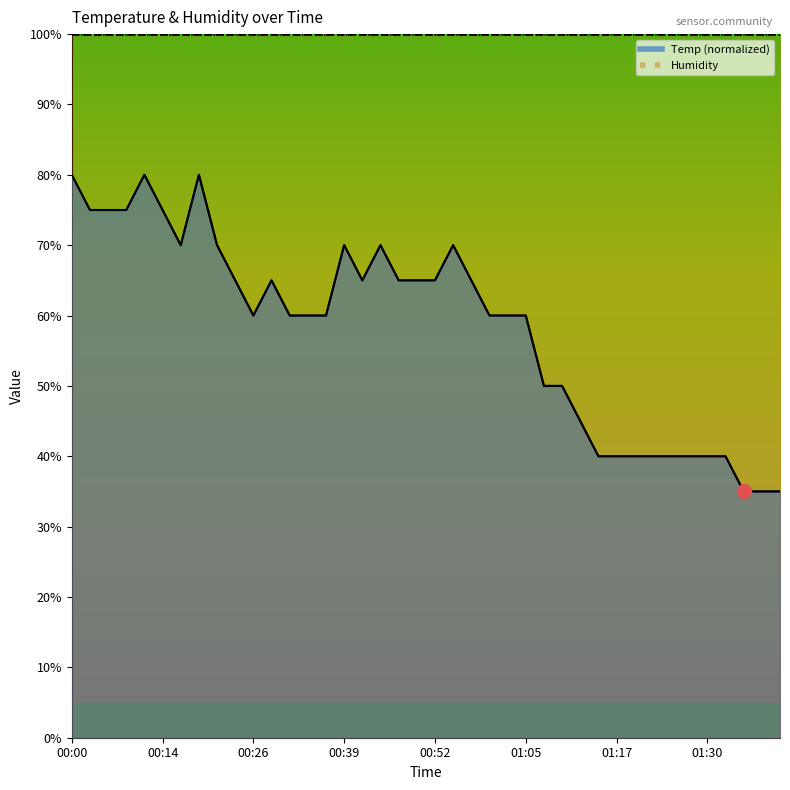

Is it true that the value at 00:39 is 70.0?

True